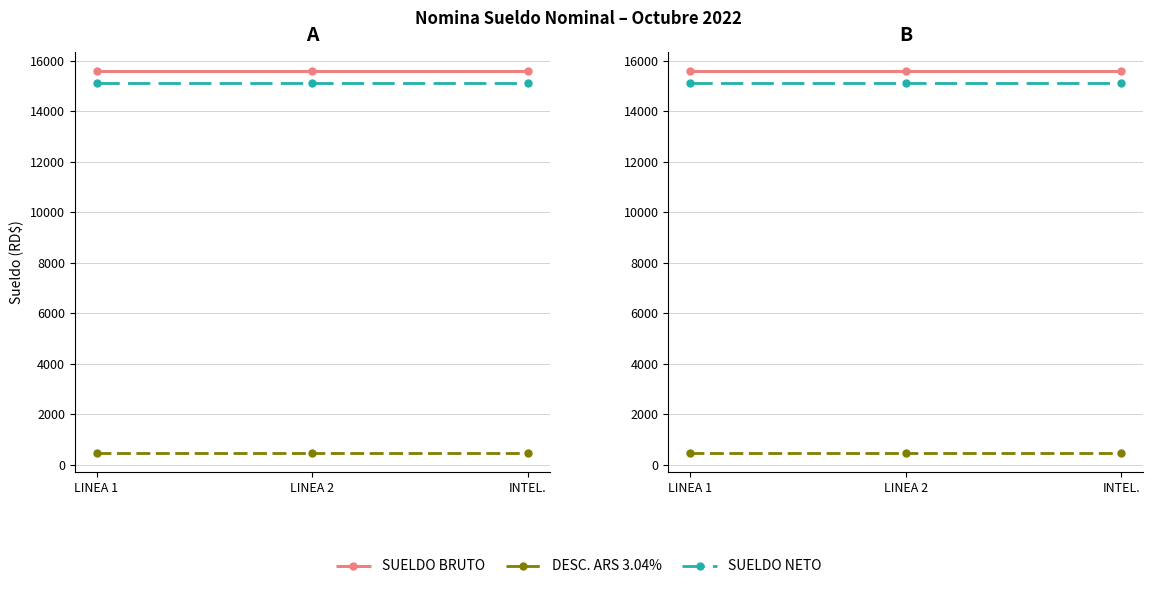

Which series has the largest total across all categories?

SUELDO BRUTO